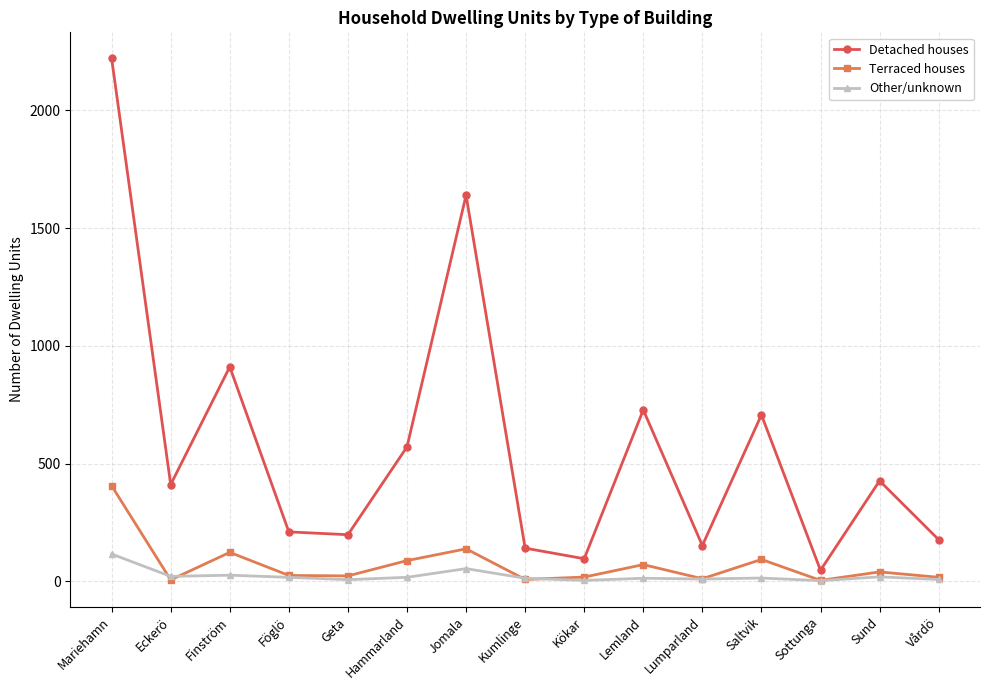

True or false: Other/unknown and Detached houses cross at least once.

False